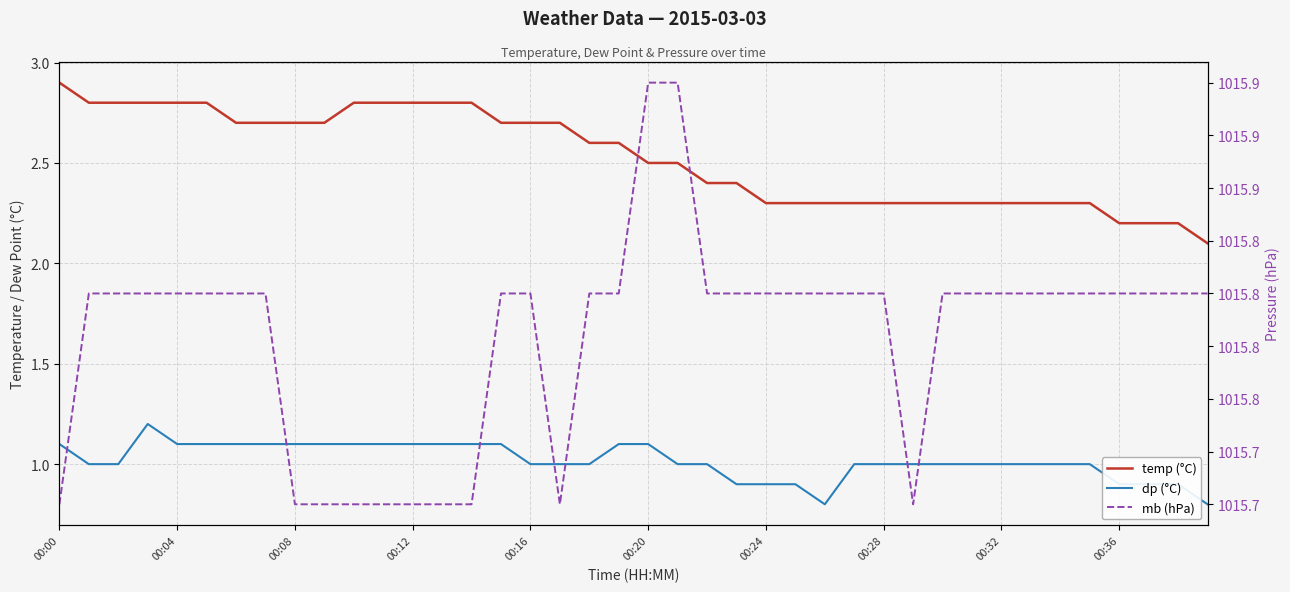

How many interior local valleys does the dp (°C) series have?

1